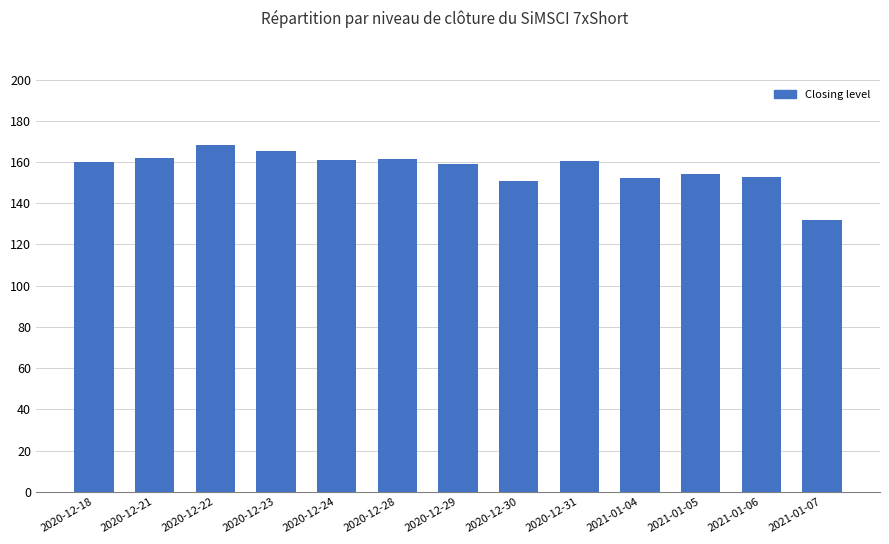

What is the sum of the values at 2020-12-22 and 2020-12-23?

333.9